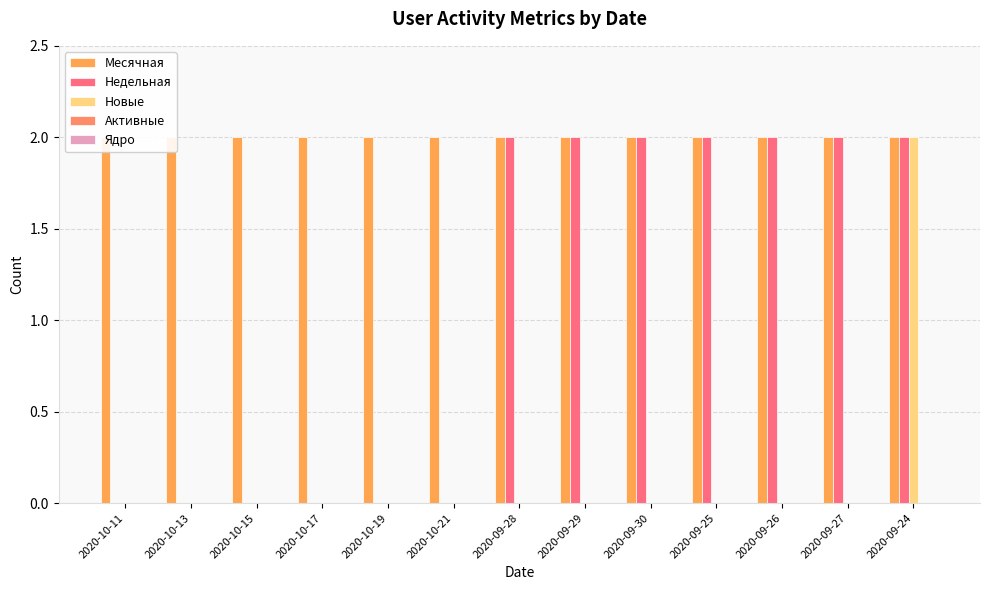

What is the difference between the highest and lowest values at 2020-10-11?

2